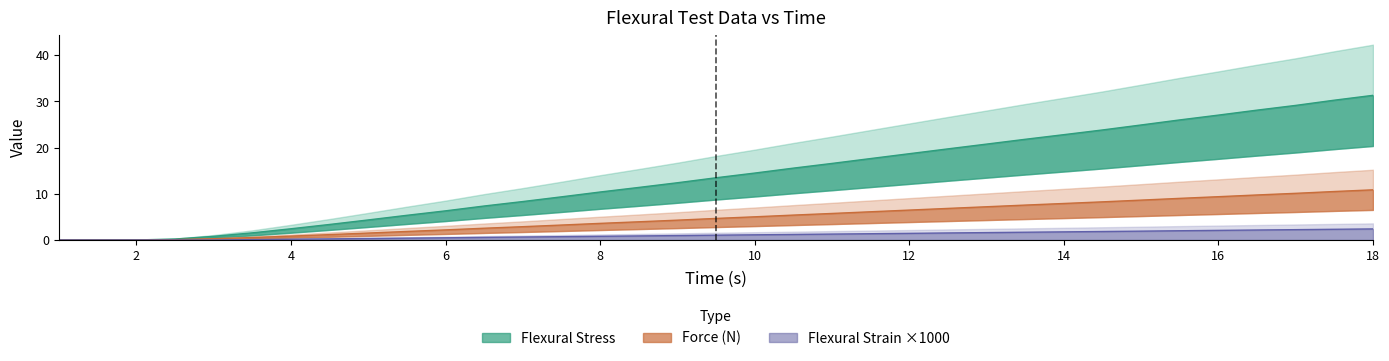

What are all the series names shown in the legend?

Flexural Stress, Flexural Strain x1000, Force (N)